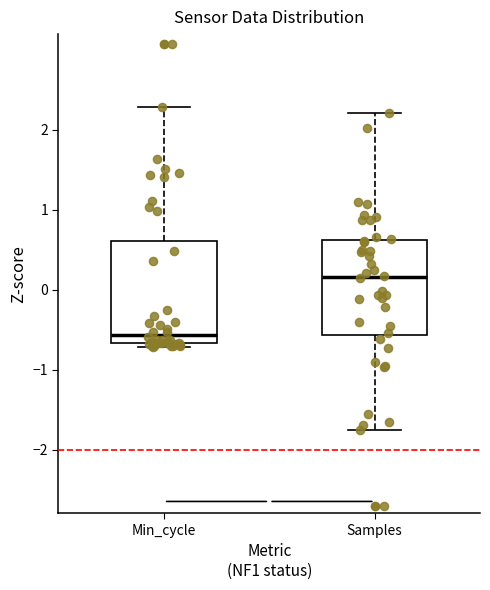

Where is the lower edge of the box for Samples on the y-axis? The values are not printed on the chart, so give them approximately, as read against the axis.

-0.6